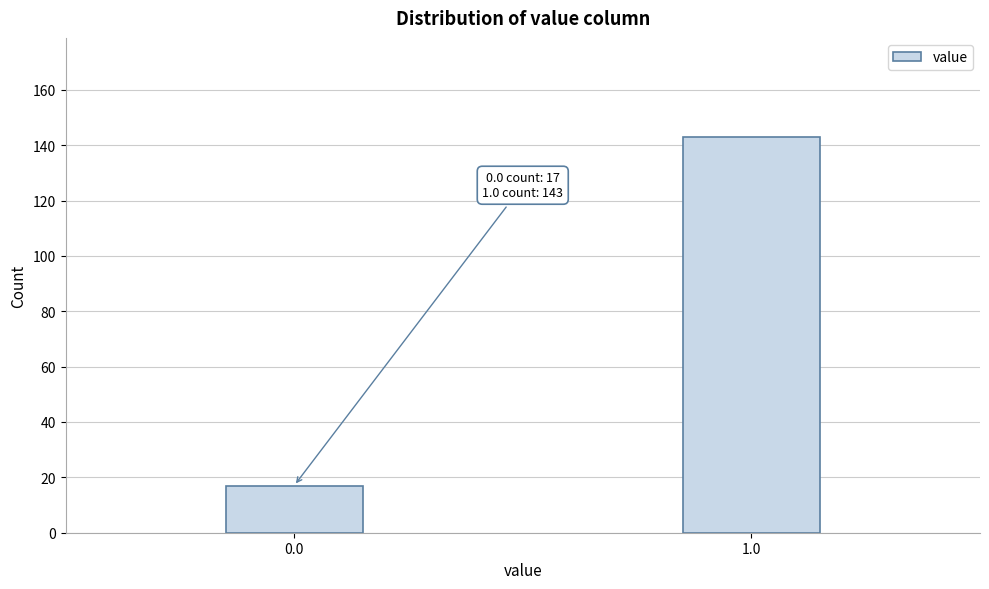

Reading right to left, what are all the values shown in this chart?

143	17